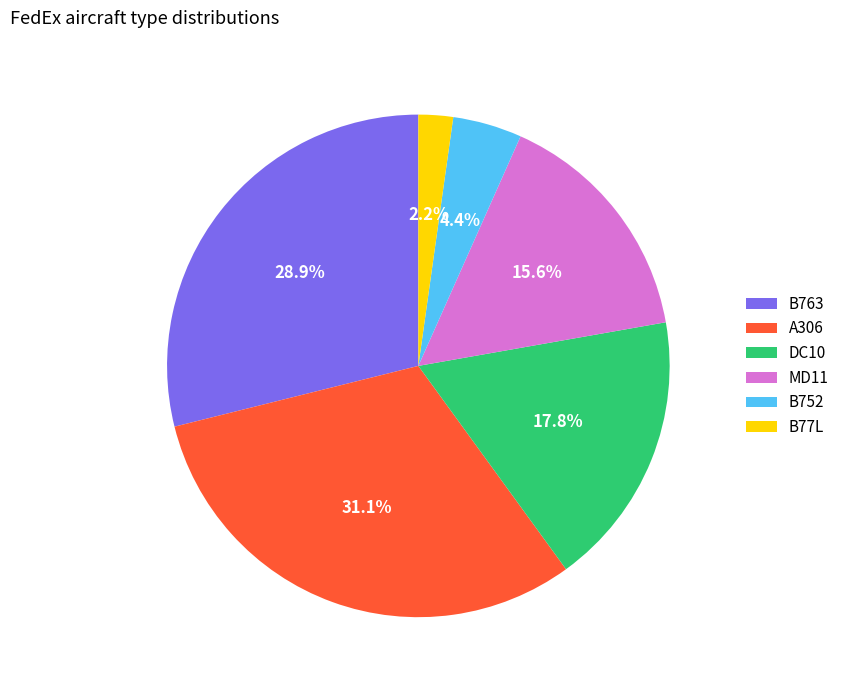

Does any single category account for the majority?

No